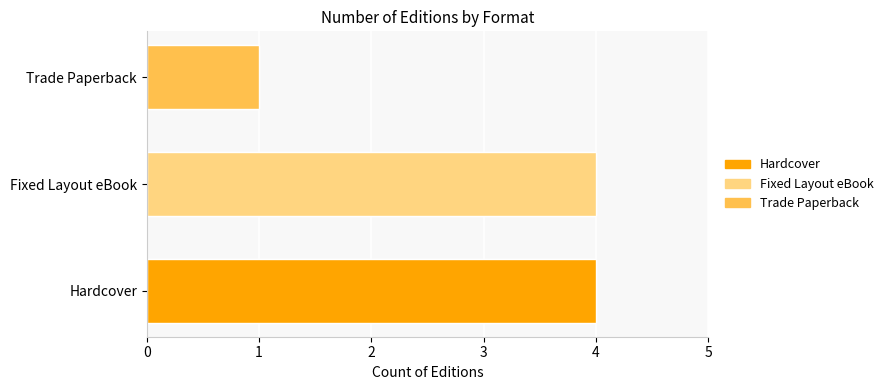

Is it true that the value at Hardcover is 1?

False